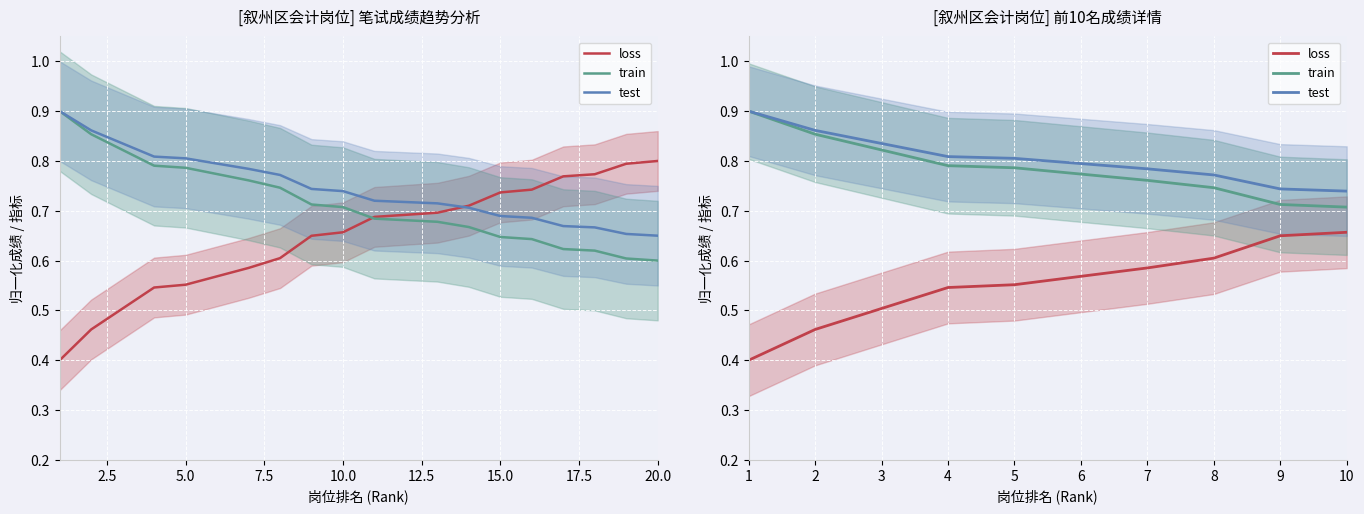

What is the total value across all series at 4?

2.1